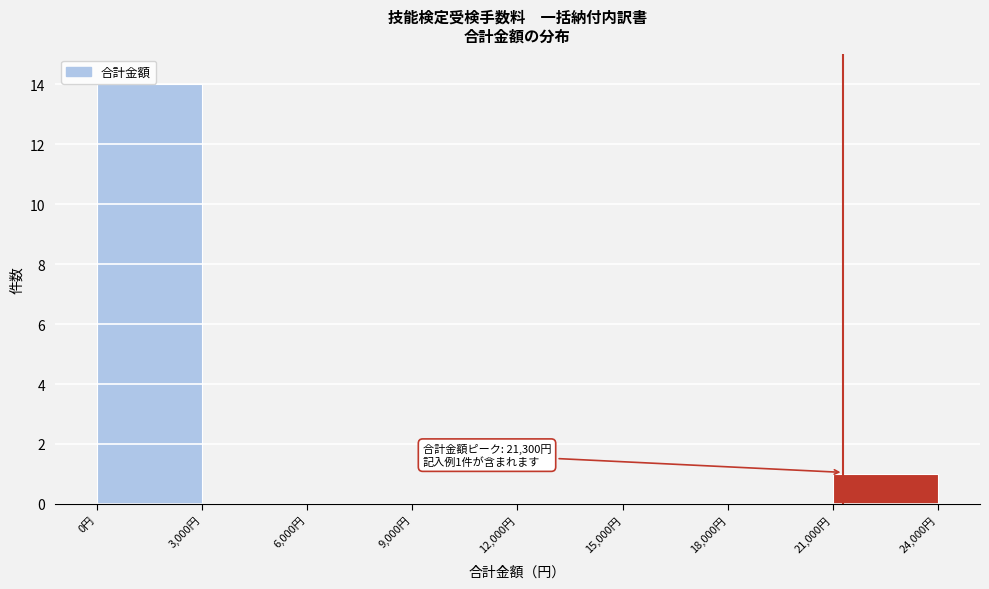

Which range on the x-axis has the tallest bar?

0 to 3000